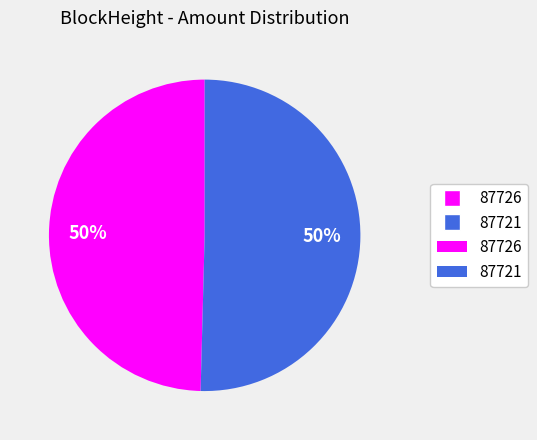

Count the number of slices in the pie.

2